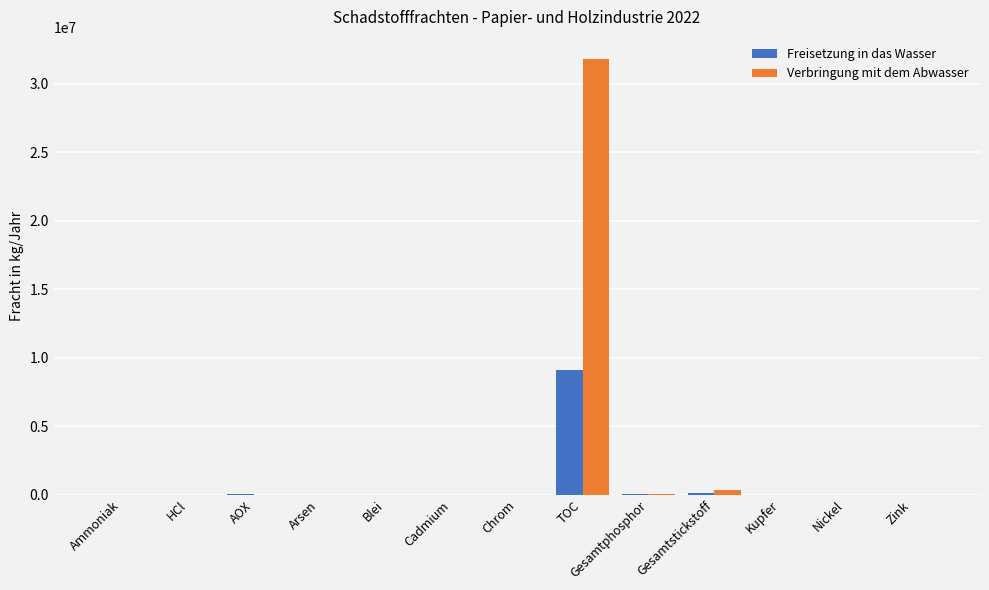

Between TOC and Gesamtstickstoff, which series saw the biggest shift?

Verbringung mit dem Abwasser